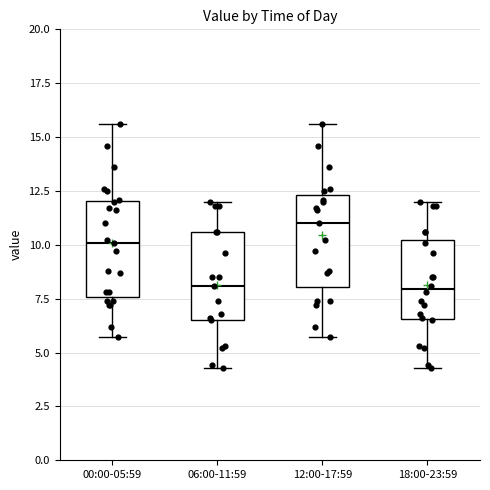

Which box has the highest median line?

12:00-17:59